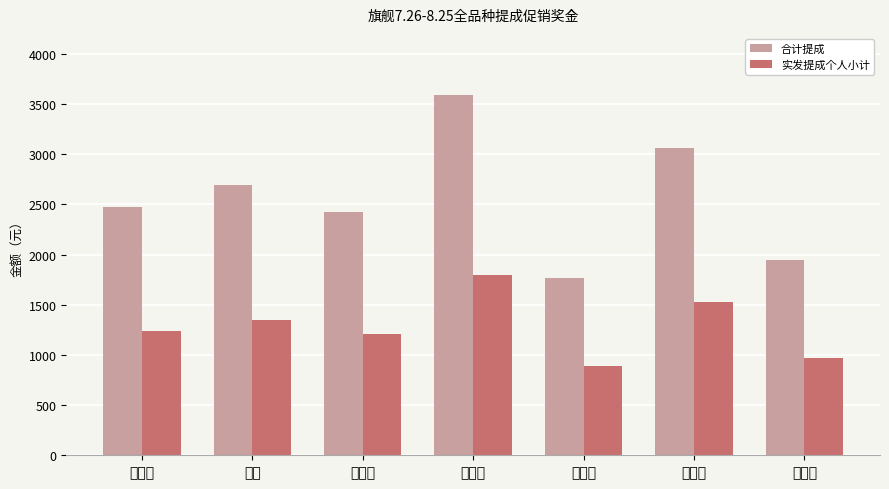

How many data points in 合计提成 are above 2478?

4